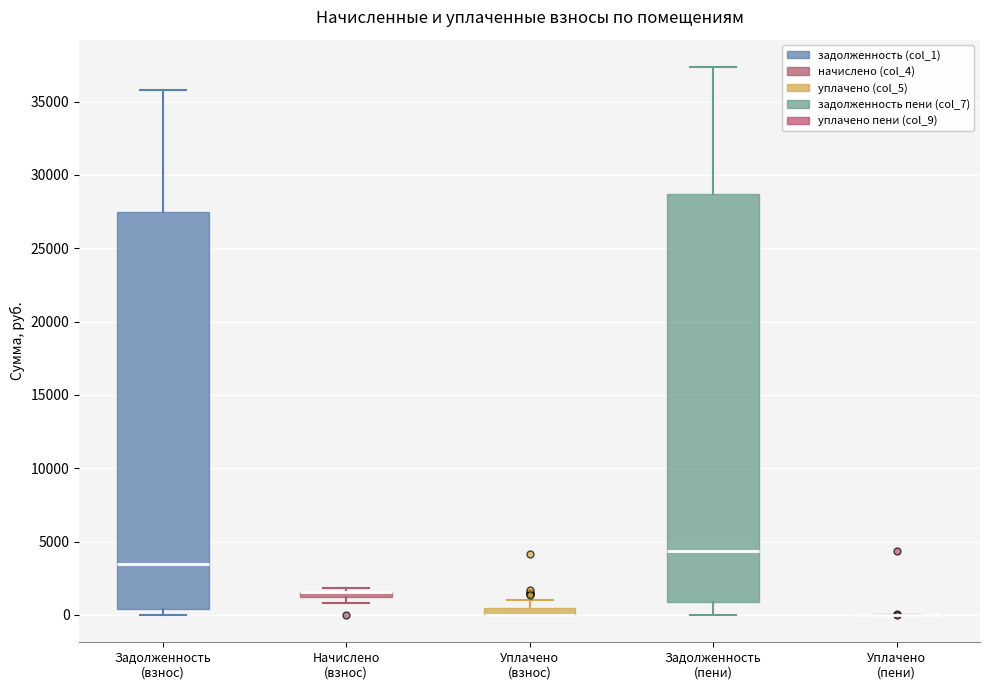

Where does the upper whisker of the box for Задолженность (пени) end on the y-axis? The values are not printed on the chart, so give them approximately, as read against the axis.

37500